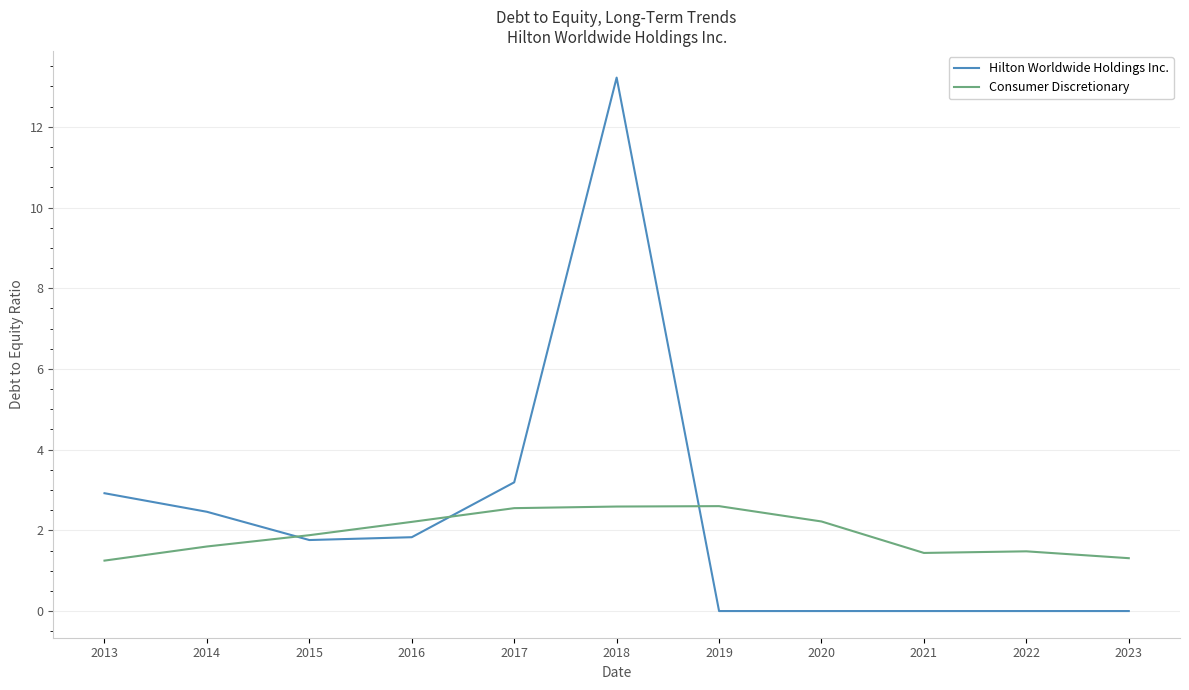

Which series has the widest spread of values?

Hilton Worldwide Holdings Inc.